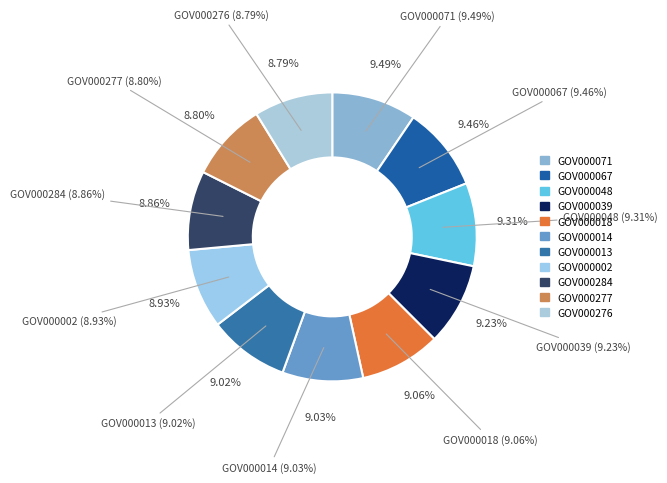

Which slice is the smallest?

GOV000276